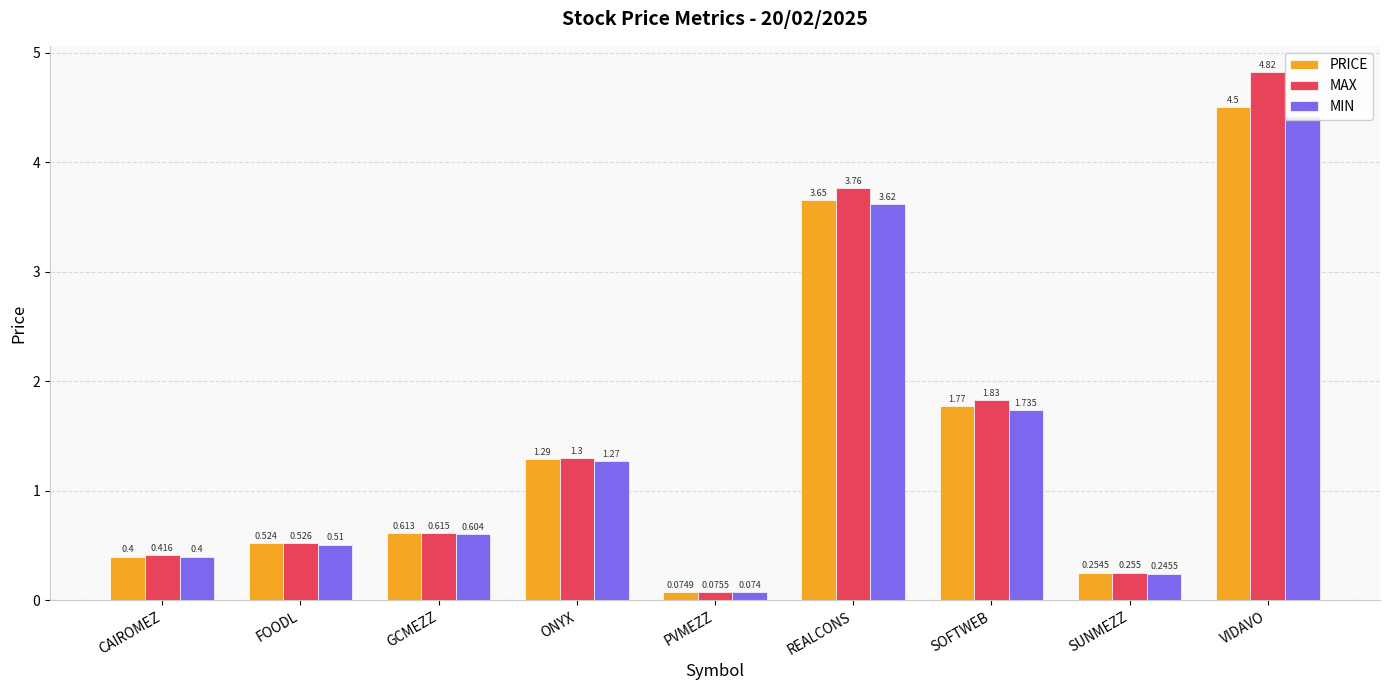

Are the bars grouped side by side (vs. stacked)?

Yes